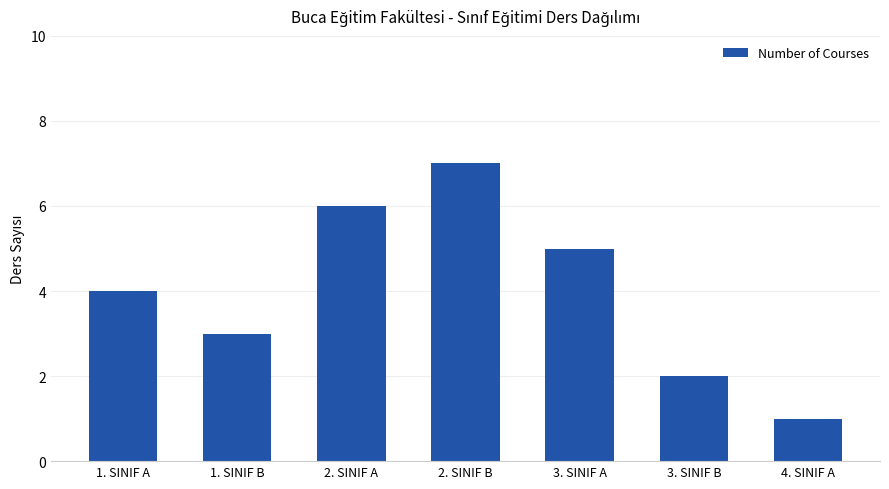

Does the chart contain stacked bars?

No